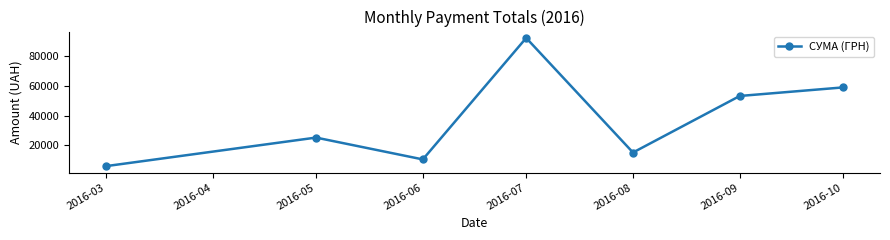

What is the change in value from 2016-03 to 2016-07?

+86272.5